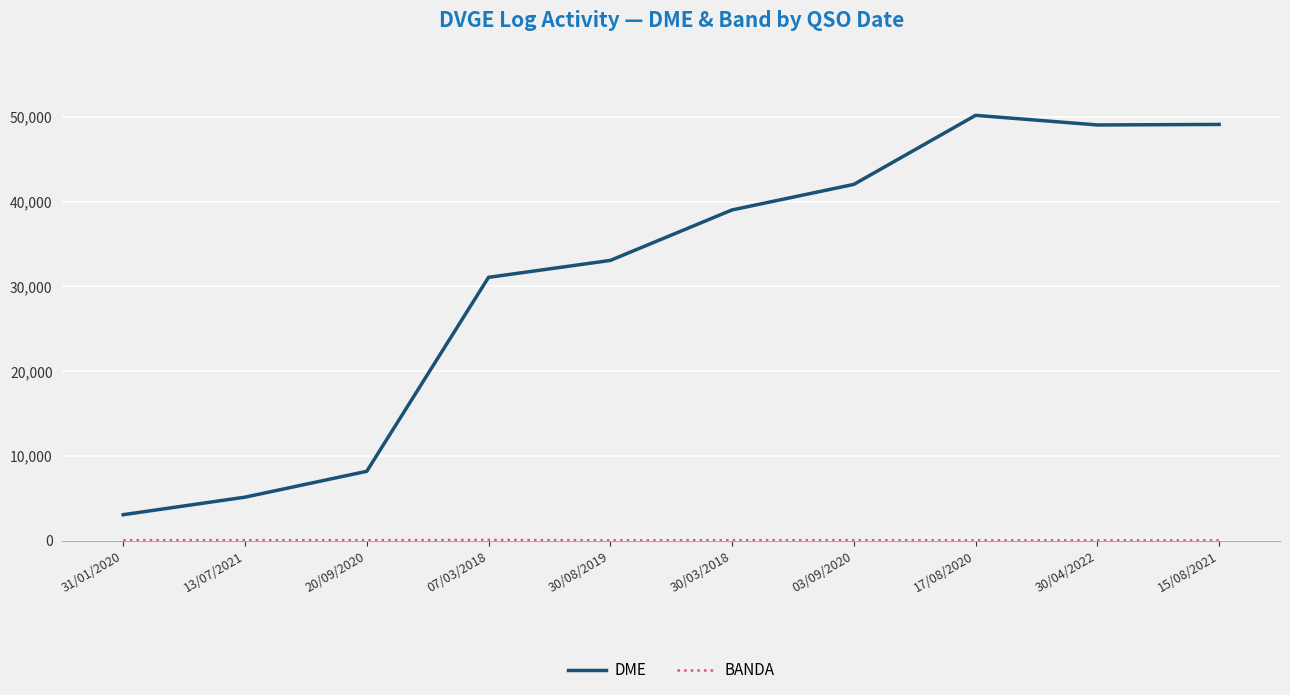

Where is DME nearest to the value 26612?

07/03/2018